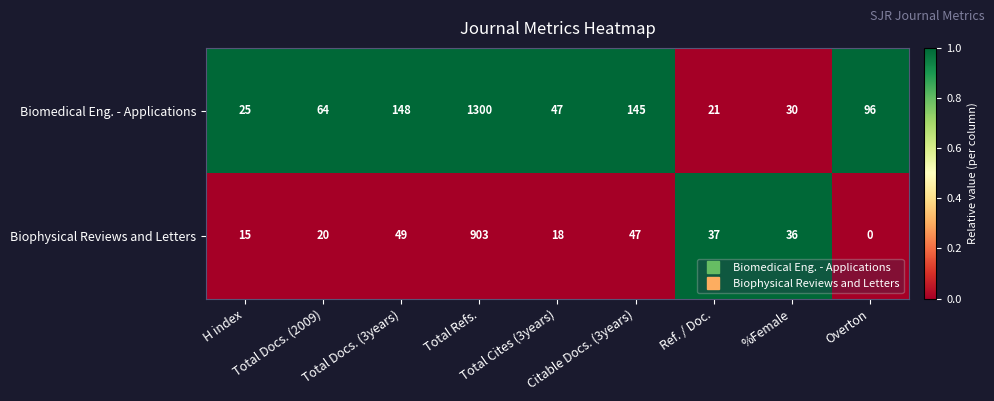

Which series has the largest total across all categories?

Biomedical Eng. - Applications